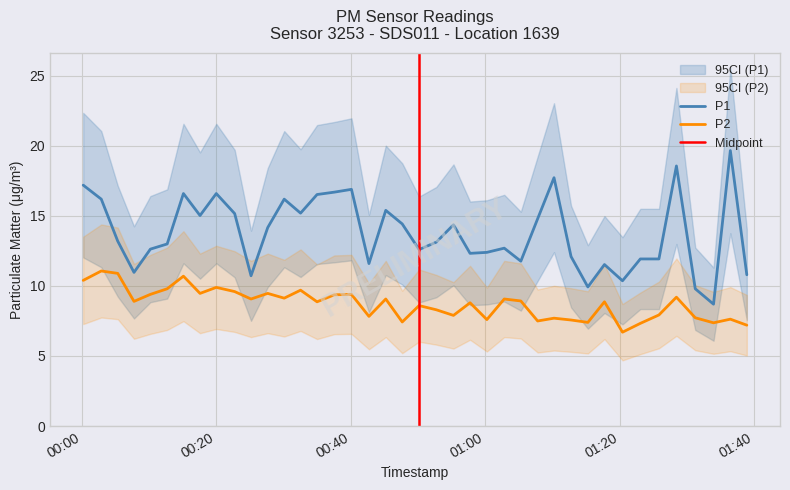

How many values in the P1 series exceed 13?

21